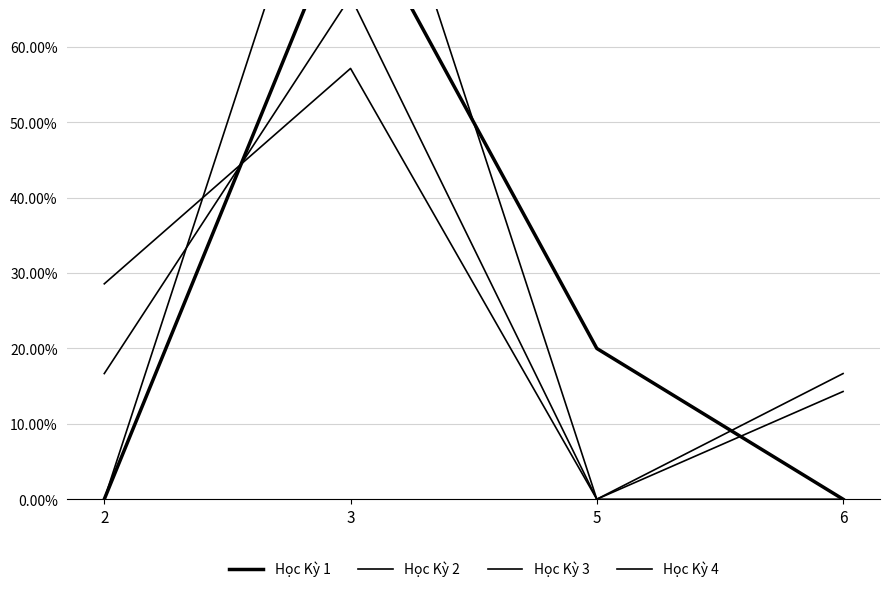

What is the sum of all Học Kỳ 2 values?

1.0